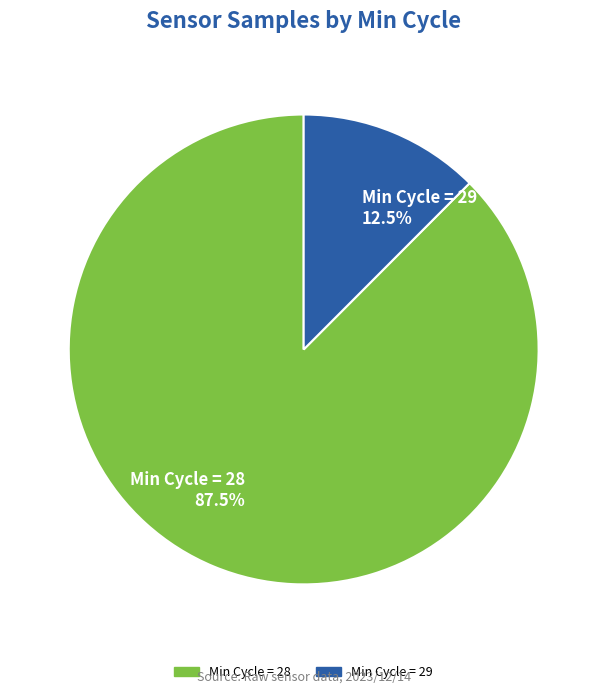

Between Min Cycle = 28 87.5% and Min Cycle = 29 12.5%, which is larger?

Min Cycle = 28 87.5%